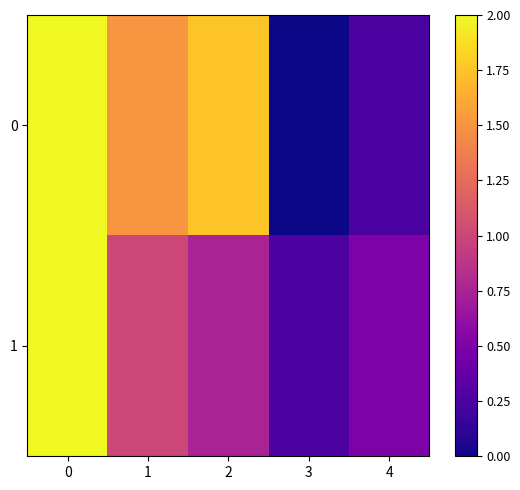

Reading right to left, transcribe all the data shown in this chart.

0: 4=0.2	3=0.0	2=1.8	1=1.5	0=2.0
1: 4=0.5	3=0.2	2=0.8	1=1.0	0=2.0